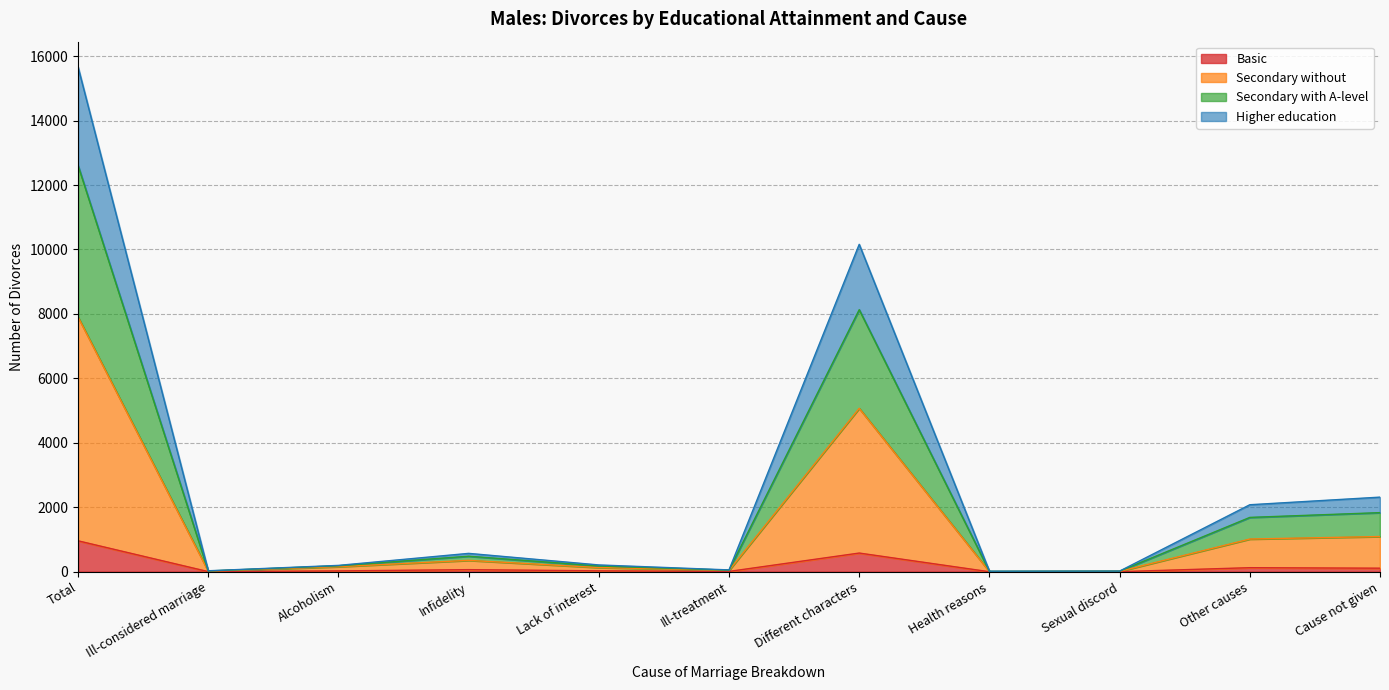

What is the label of the 2nd point from the left?

Ill-considered marriage